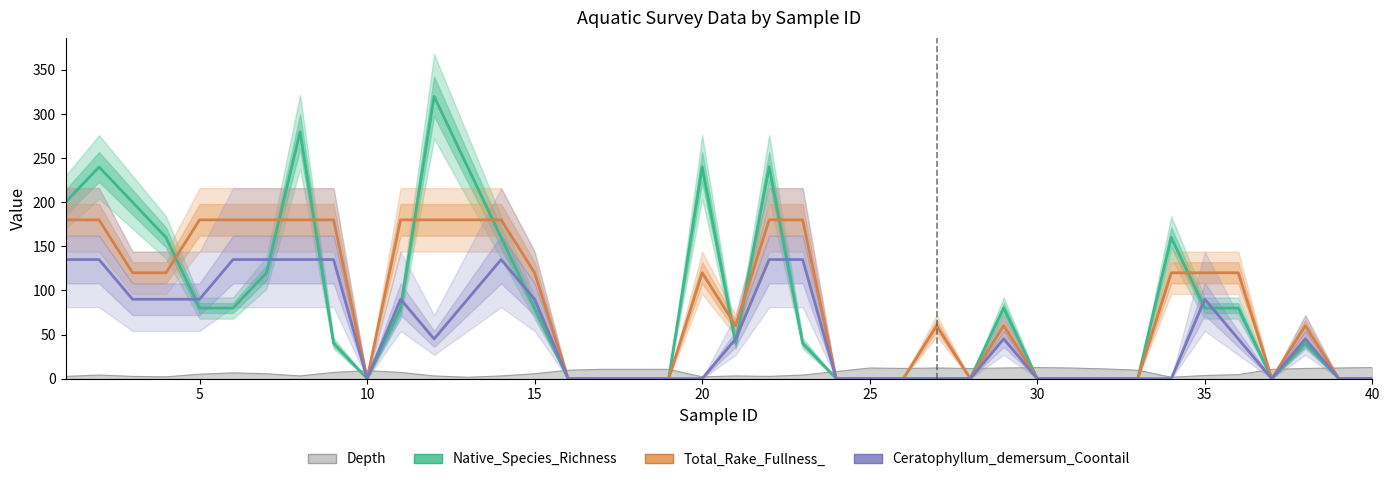

What are all the series names shown in the legend?

Native_Species_Richness, Total_Rake_Fullness_, Ceratophyllum_demersum_Coontail